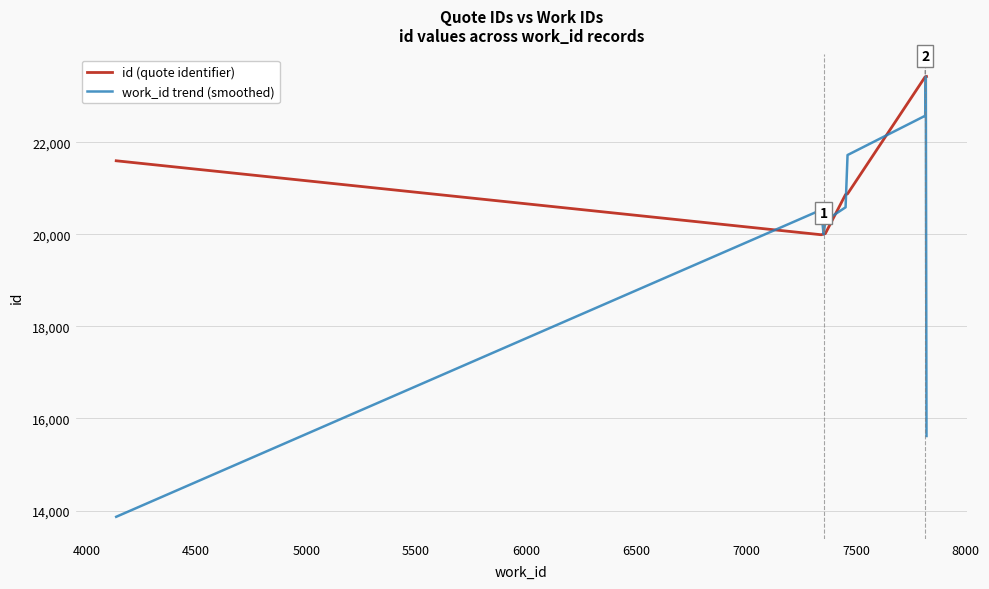

How many lines are shown in the chart?

2